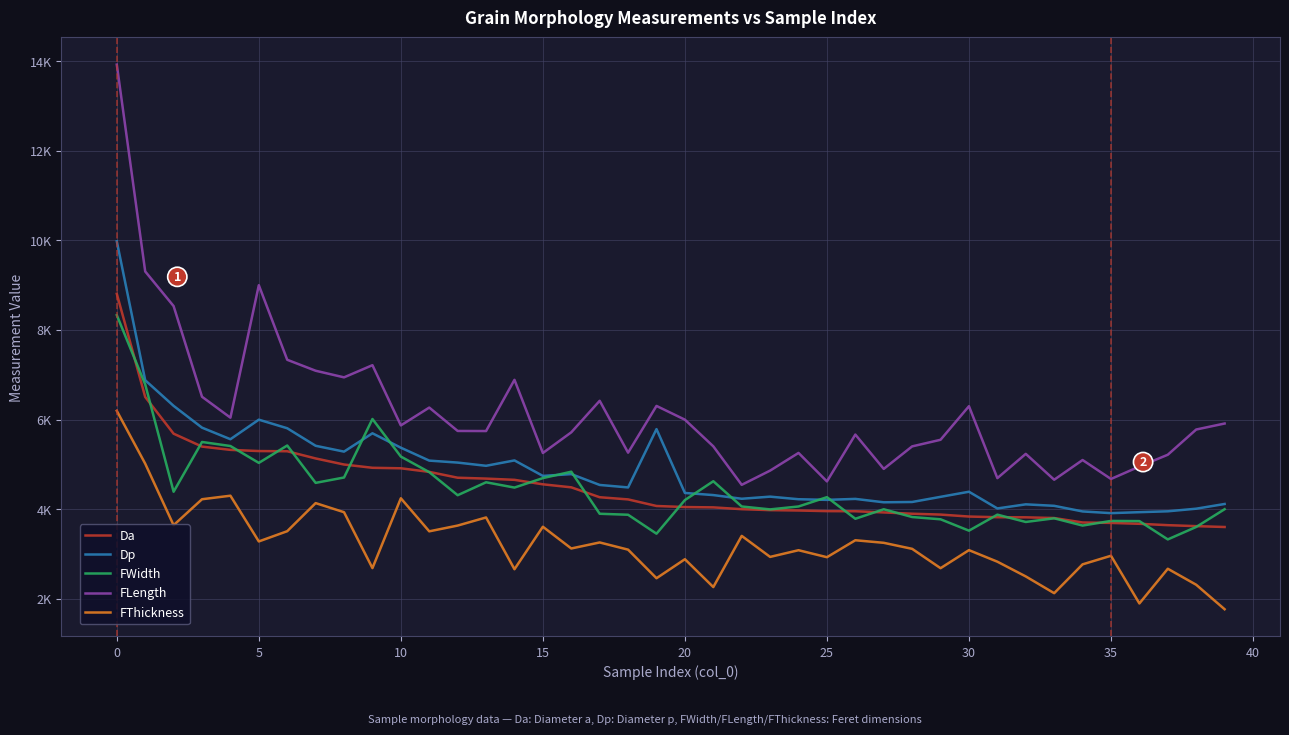

Does the chart have visible grid lines?

Yes